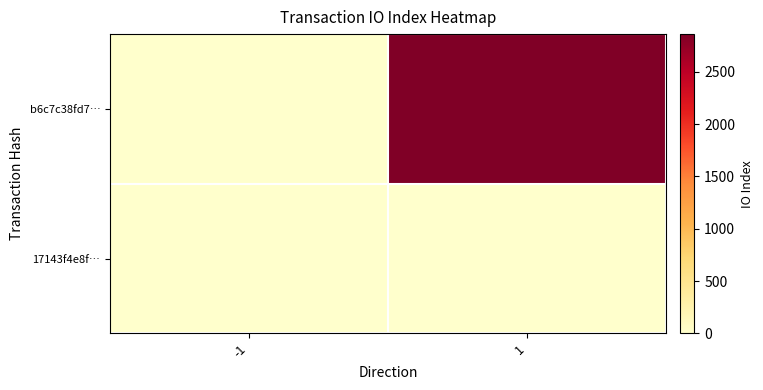

What is the minimum value shown in the chart?

-1